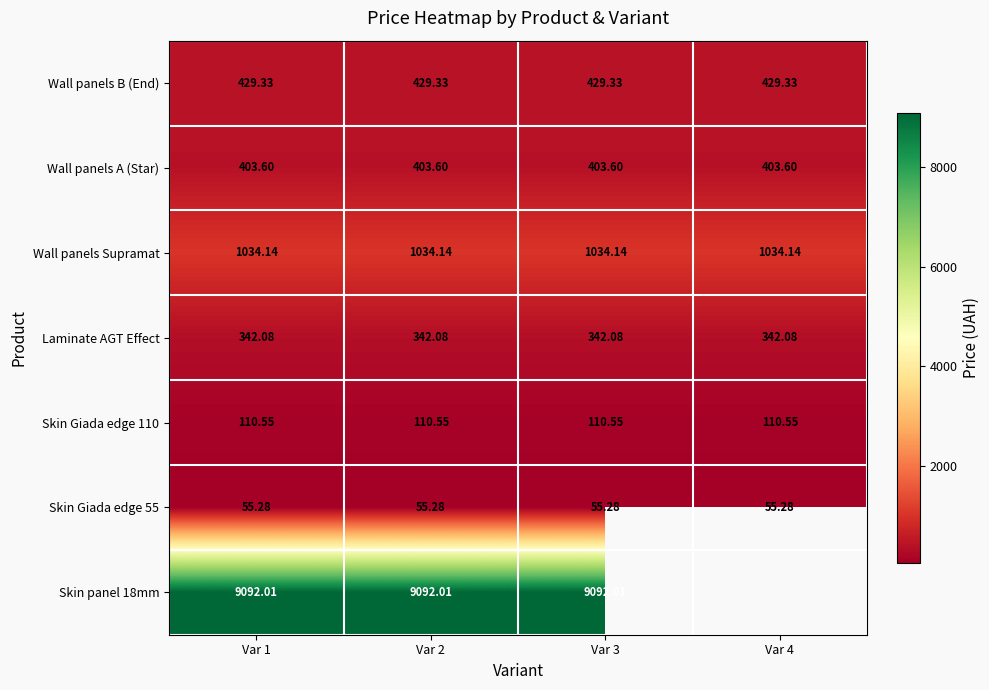

What is the sum of all Skin Giada edge 110 values?

442.2